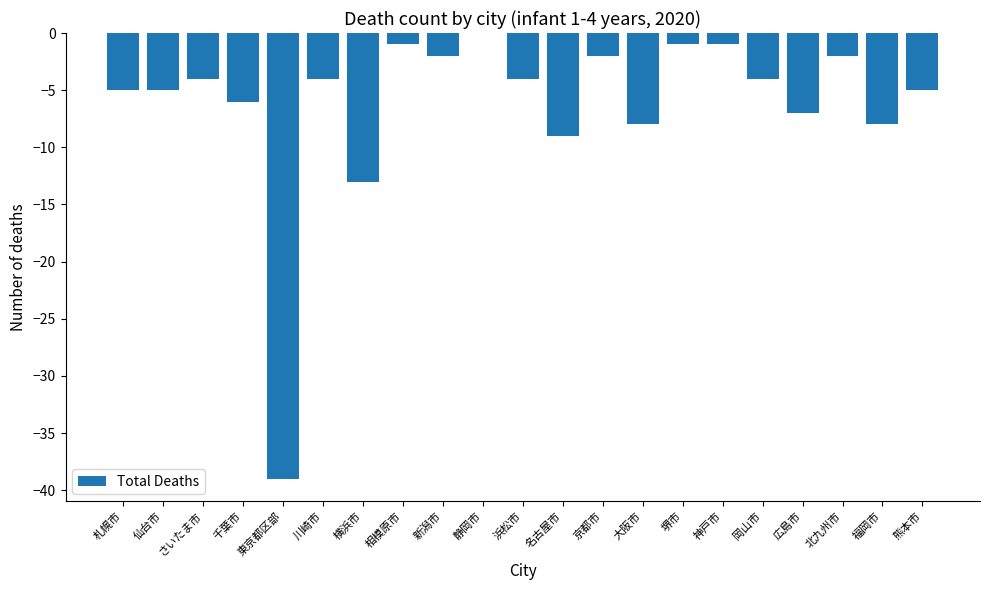

What is the average value?

-6